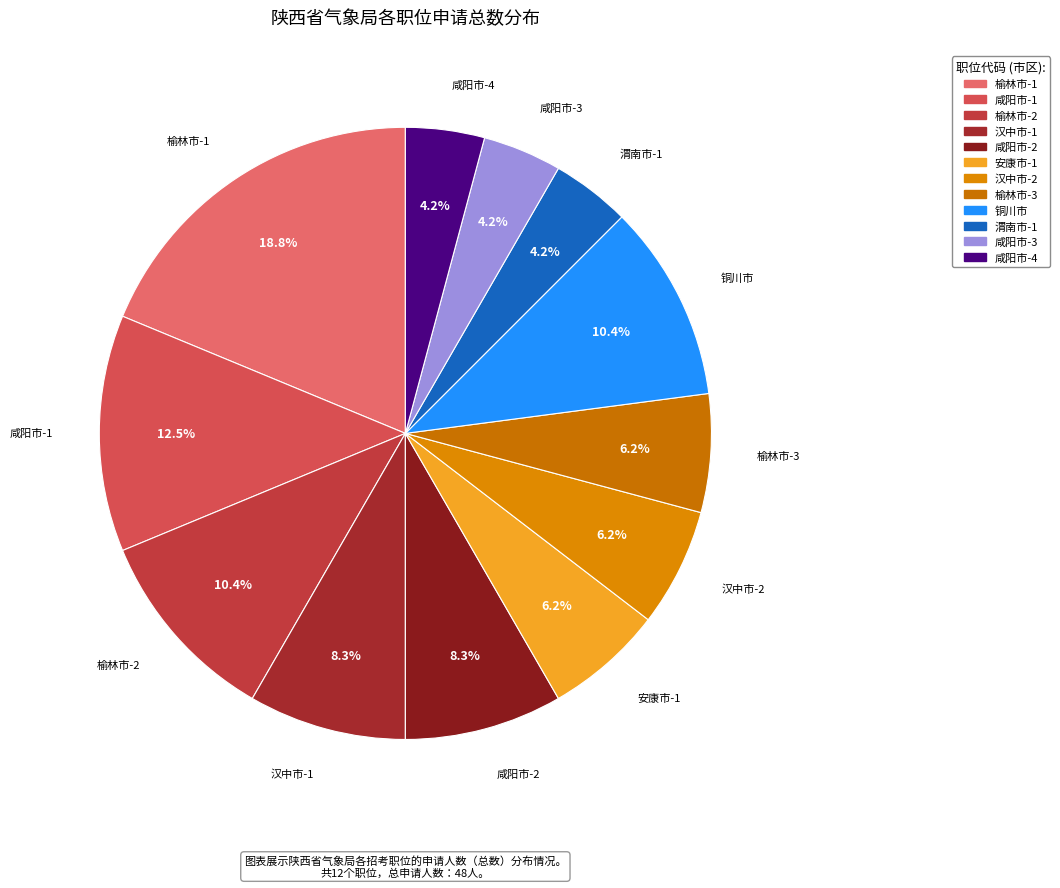

How many segments does this pie chart have?

12